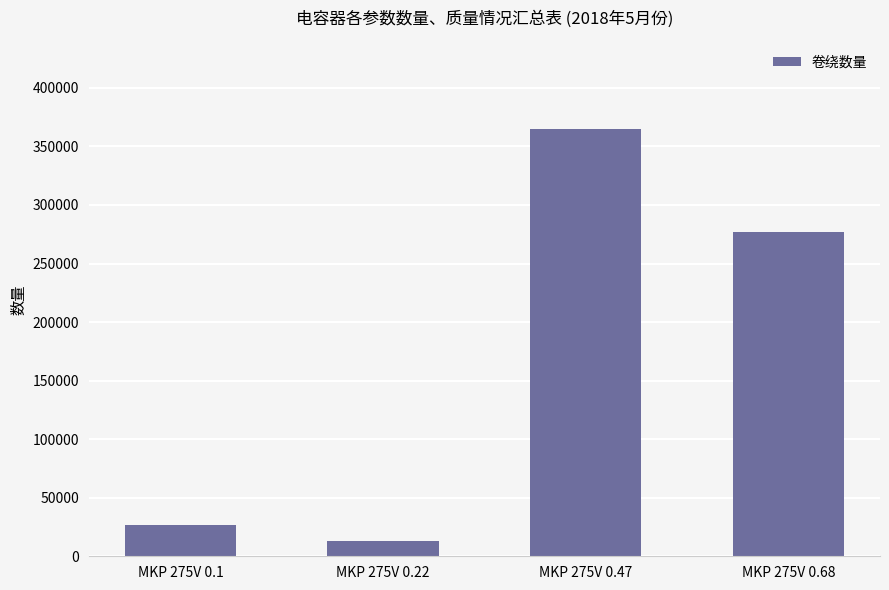

The chart shows a value of 27000 at MKP 275V 0.1. True or false?

True